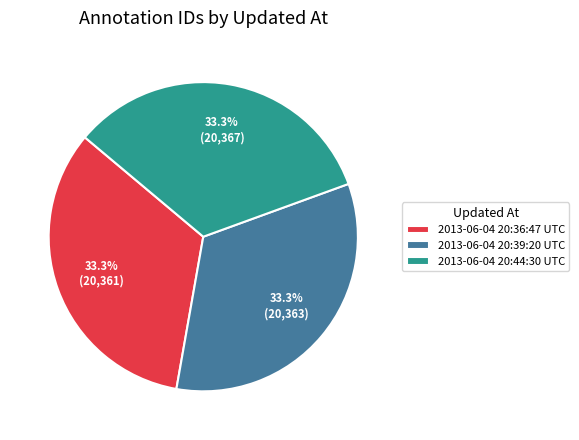

What percentage is the 2013-06-04 20:39:20 UTC slice, to the nearest percent?

33%